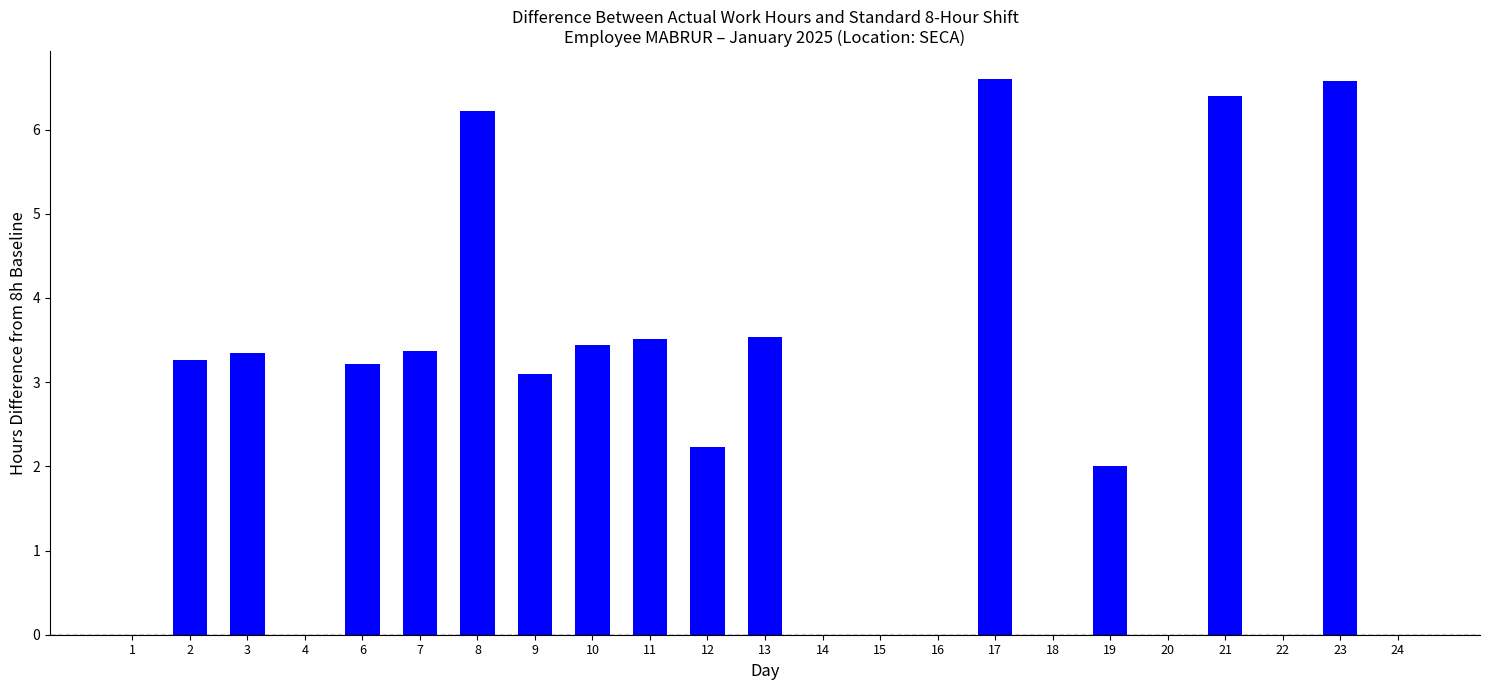

Is it true that the value at 6 is 4.3?

False